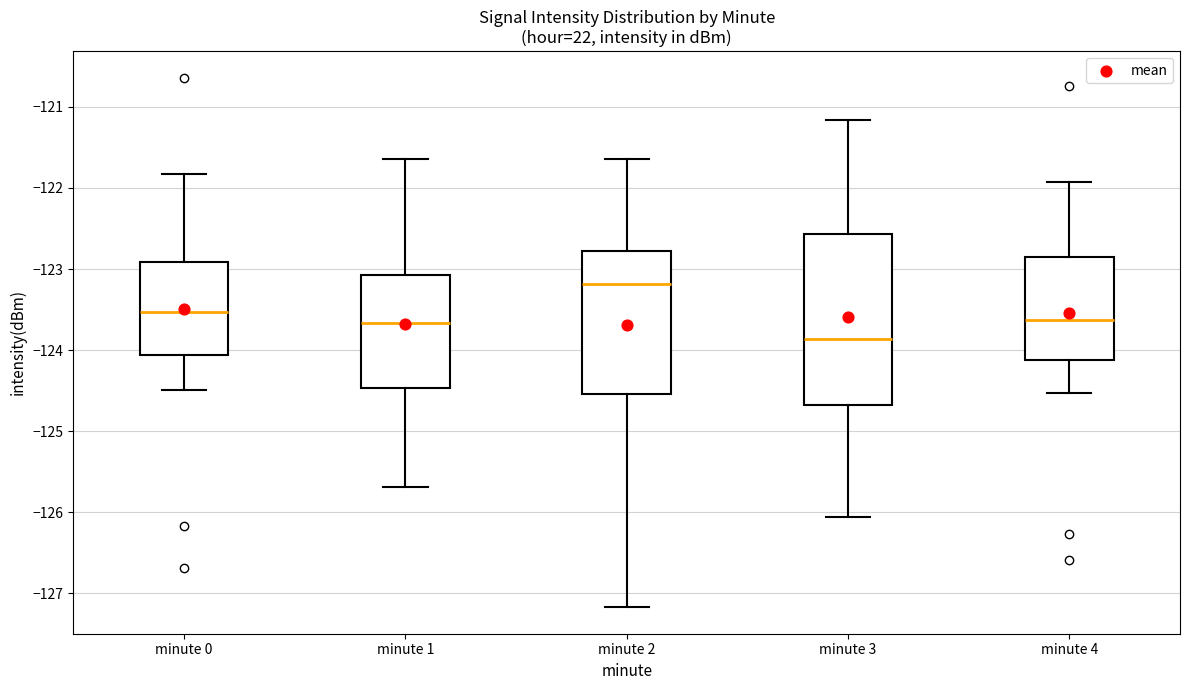

Reading left to right, transcribe this box plot: for each box, give where its median line is, the range the box spans, and where its two whiskers end, as read against the y-axis. The values are not printed on the chart, so give them approximately, as read against the axis.

minute 0: median -123.5, box -124.1 to -122.9, whiskers -124.5 to -121.8
minute 1: median -123.7, box -124.5 to -123.1, whiskers -125.7 to -121.6
minute 2: median -123.2, box -124.5 to -122.8, whiskers -127.2 to -121.6
minute 3: median -123.9, box -124.7 to -122.6, whiskers -126.1 to -121.2
minute 4: median -123.6, box -124.1 to -122.8, whiskers -124.5 to -121.9